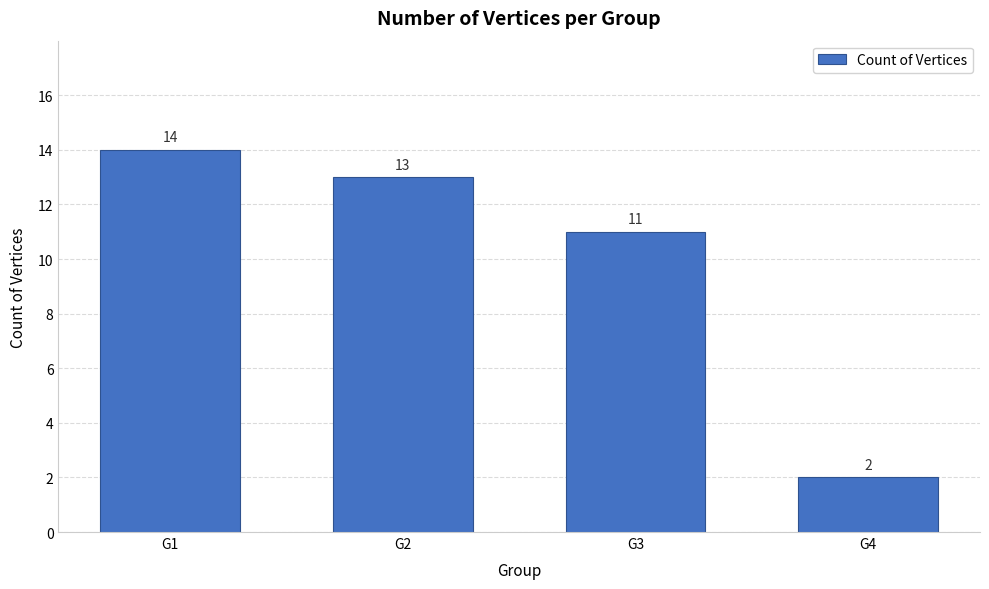

What value does the data have at G3, to the nearest 5?

10